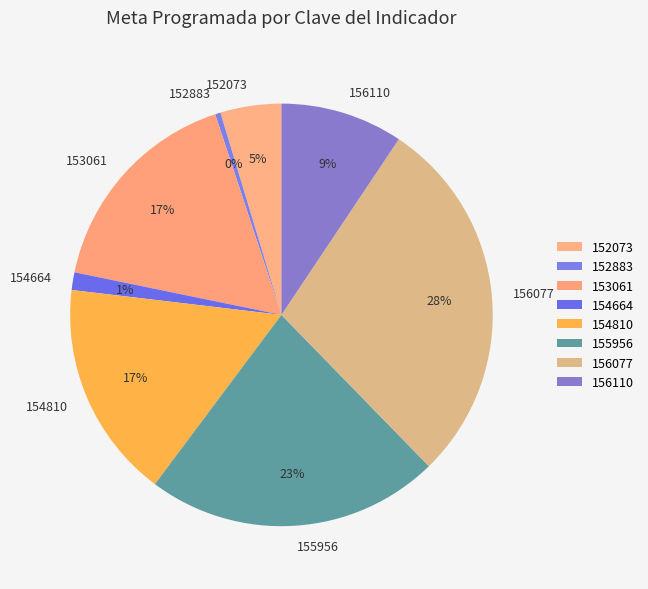

Combined, do 152883 and 155956 account for over 50%?

No